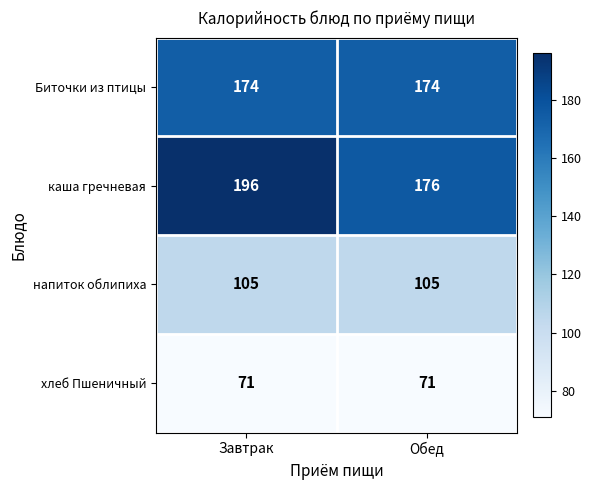

The value of хлеб Пшеничный at Завтрак is 111. True or false?

False